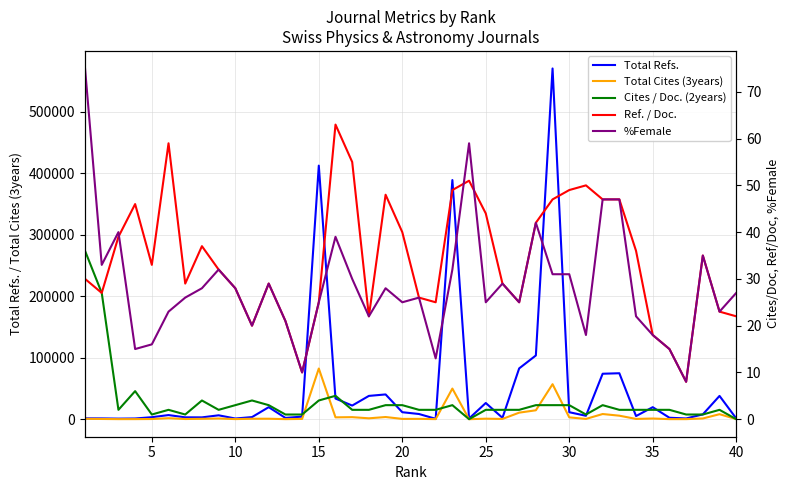

What is the lowest value of the Ref. / Doc. series?

8